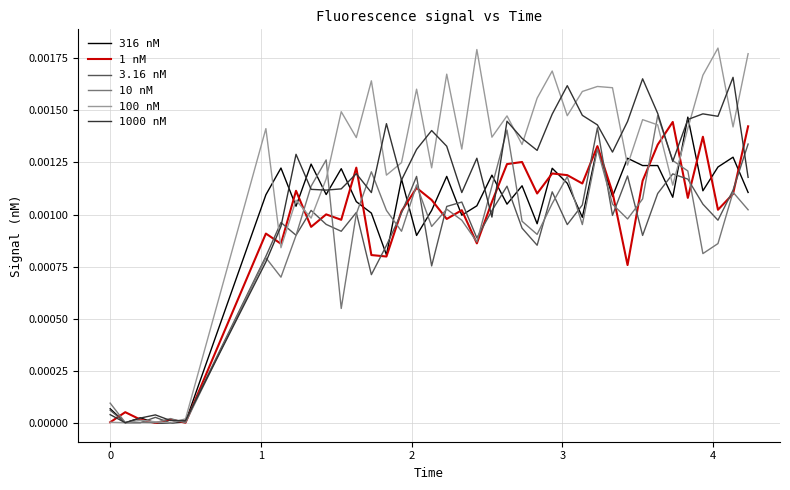

Which series has the largest range (max minus min)?

100 nM